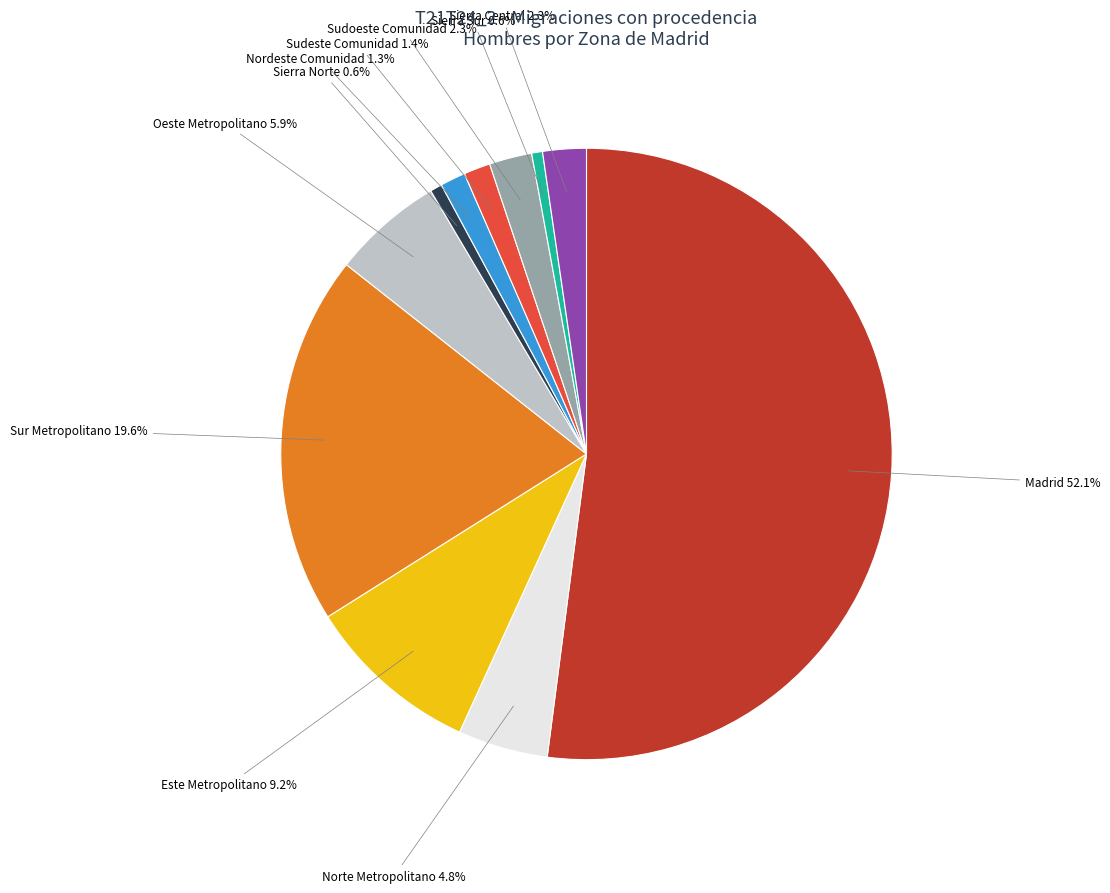

Is there any slice that represents more than half of the pie?

Yes